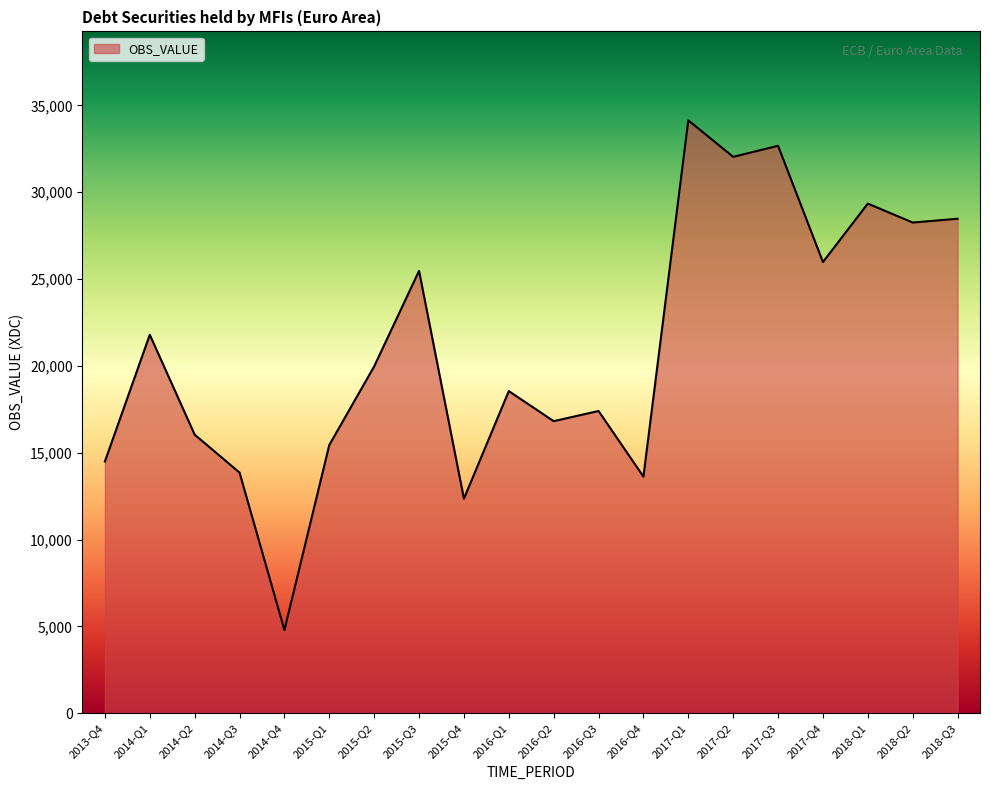

Which has a higher value, 2018-Q2 or 2014-Q3?

2018-Q2